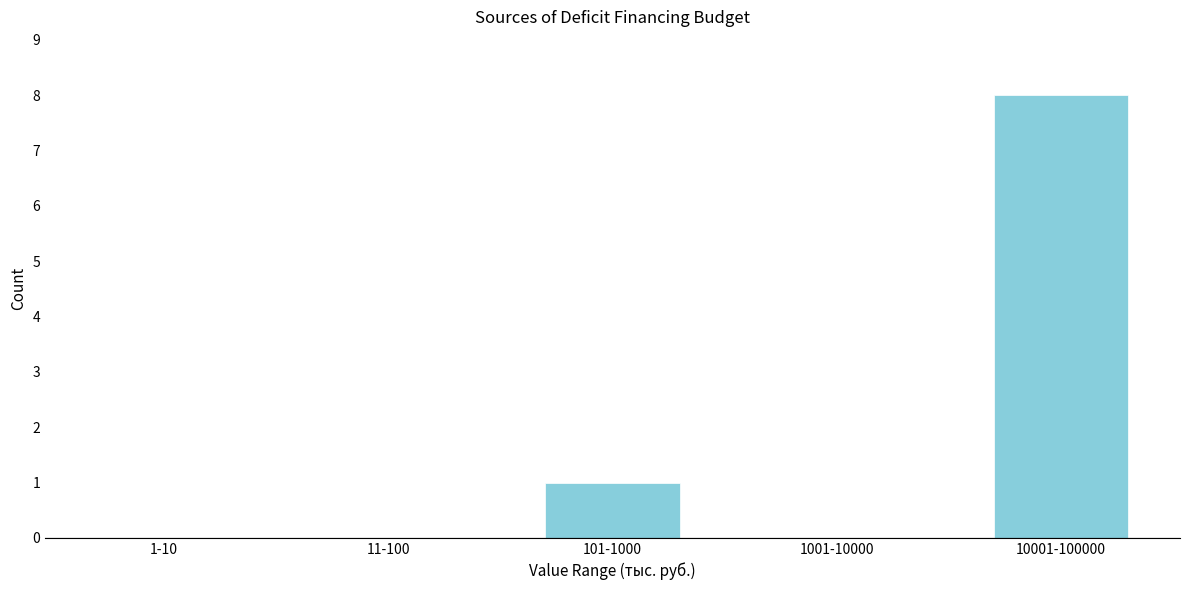

Reading right to left, list all the values displayed in this chart.

10001-100000=8	1001-10000=0	101-1000=1	11-100=0	1-10=0